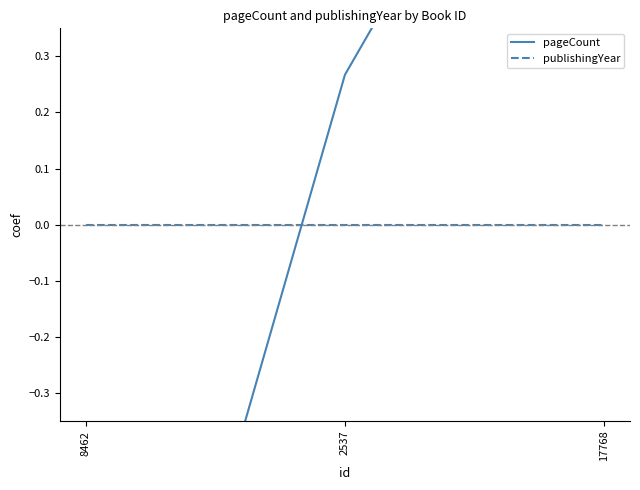

Reading left to right, what are all the values shown in this chart?

pageCount: -1.3	0.3	1.1
publishingYear: 0.0	0.0	0.0